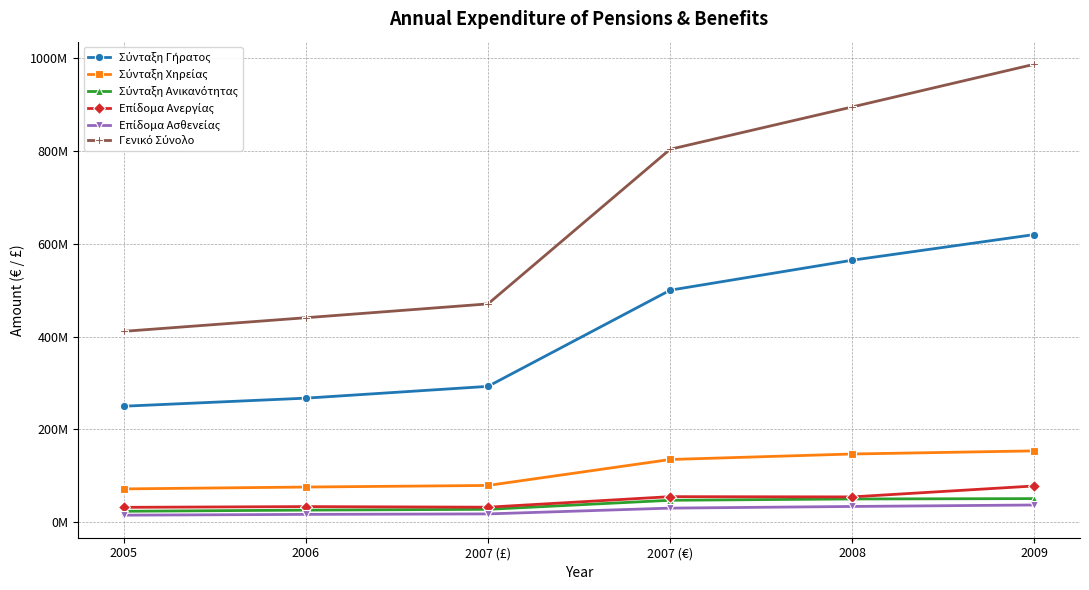

True or false: Σύνταξη Χηρείας has a value of 55312826 at 2007 (€).

False